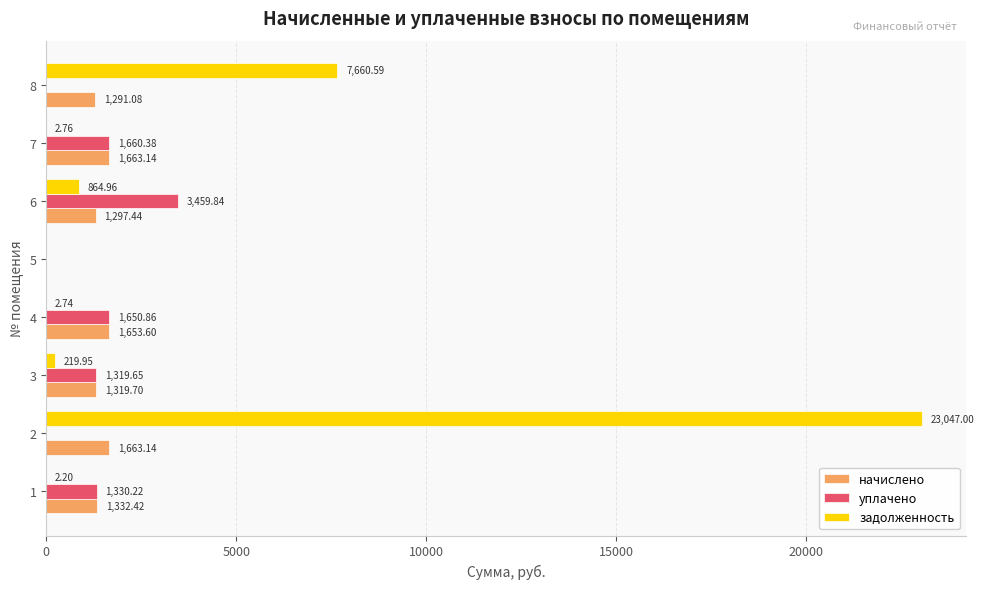

What is the average value of the начислено series?

1277.6